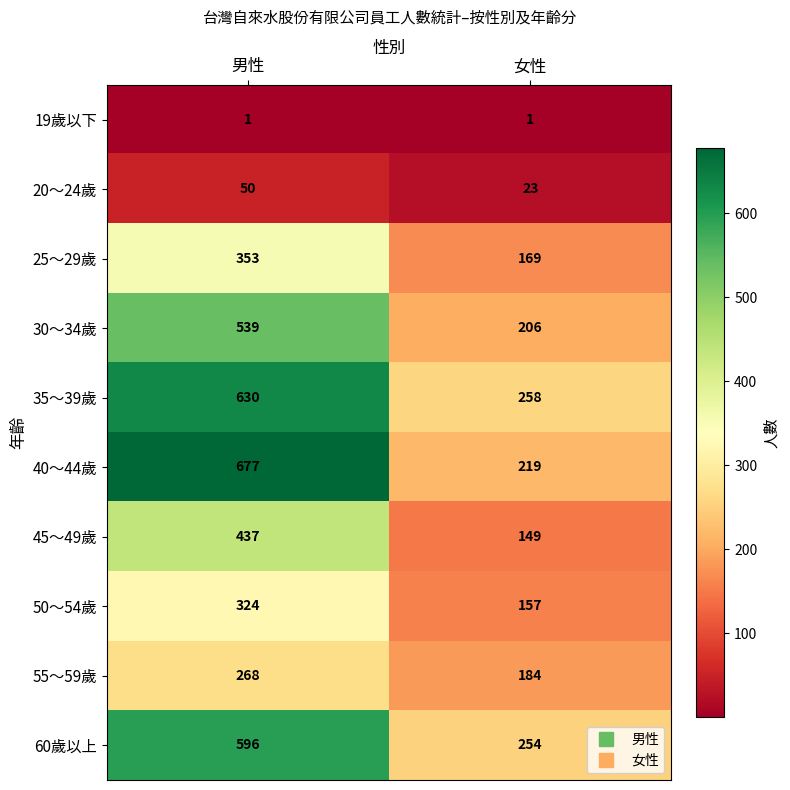

Reading left to right, what are all the values shown in this chart?

19歲以下: 1	1
20～24歲: 50	23
25～29歲: 353	169
30～34歲: 539	206
35～39歲: 630	258
40～44歲: 677	219
45～49歲: 437	149
50～54歲: 324	157
55～59歲: 268	184
60歲以上: 596	254